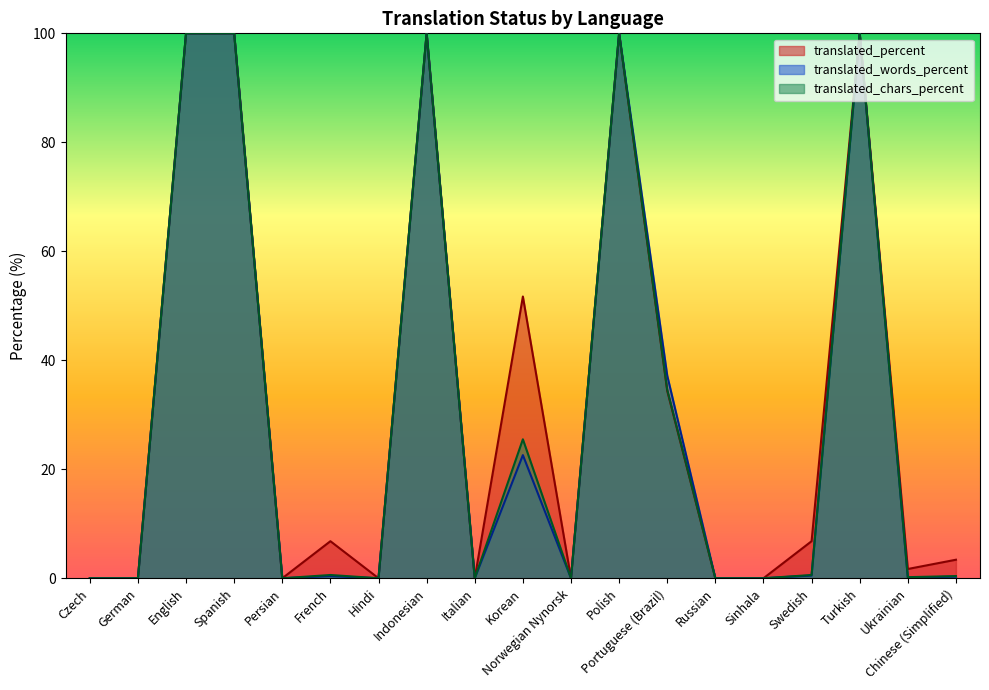

What is the maximum value for translated_words_percent?

100.0